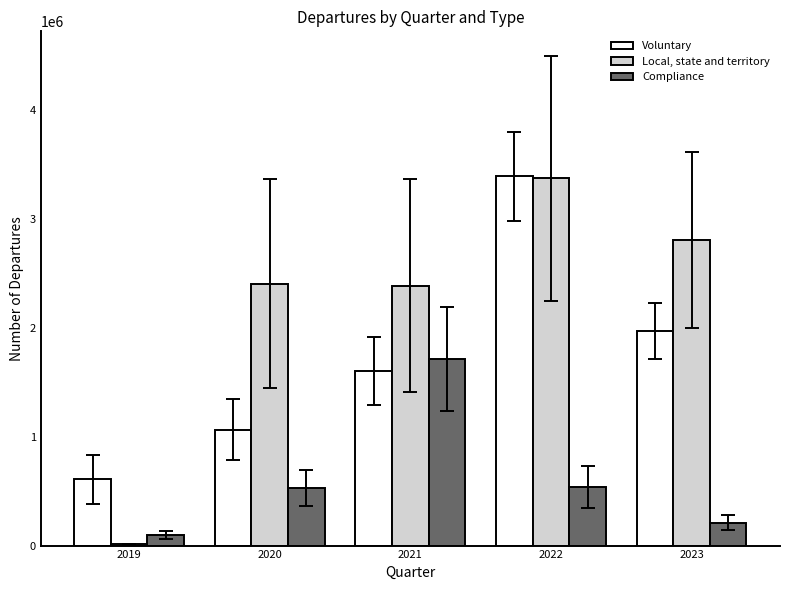

What is the greatest value displayed?

3388860